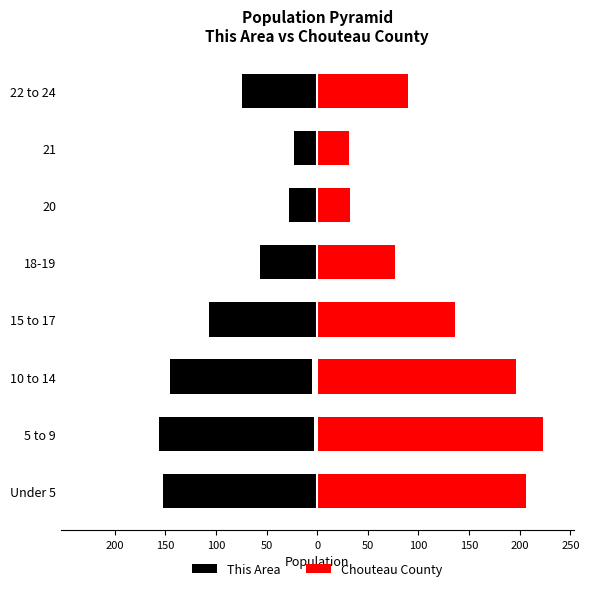

How many groups of bars are there?

8